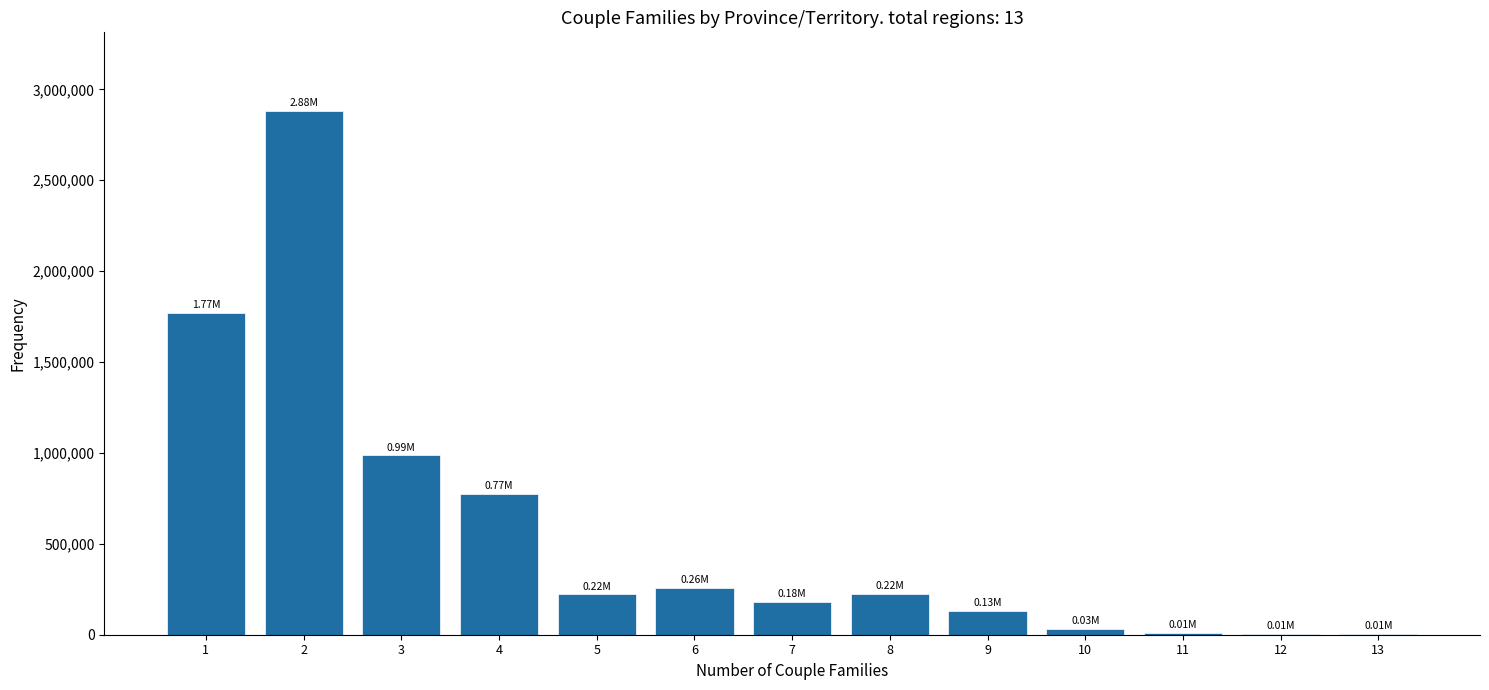

What is the sum of all values?

7482775